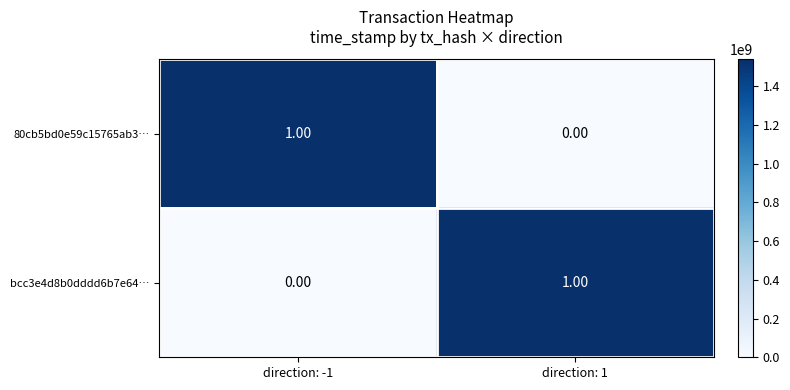

List the labels in order of bcc3e4d8b0dddd6b7e64… value, largest first.

direction: 1, direction: -1